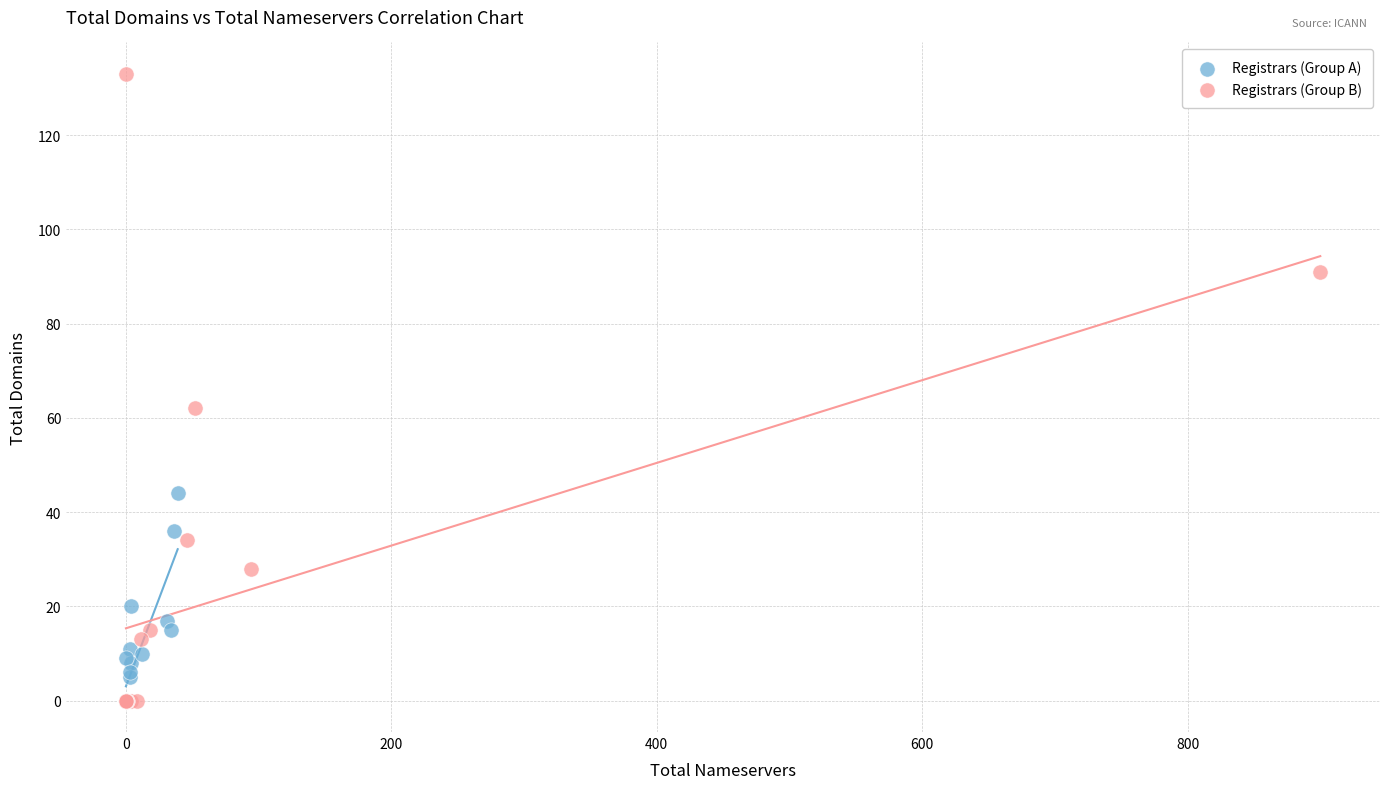

Which series has the largest Y range (max minus min)?

Registrars (Group B)